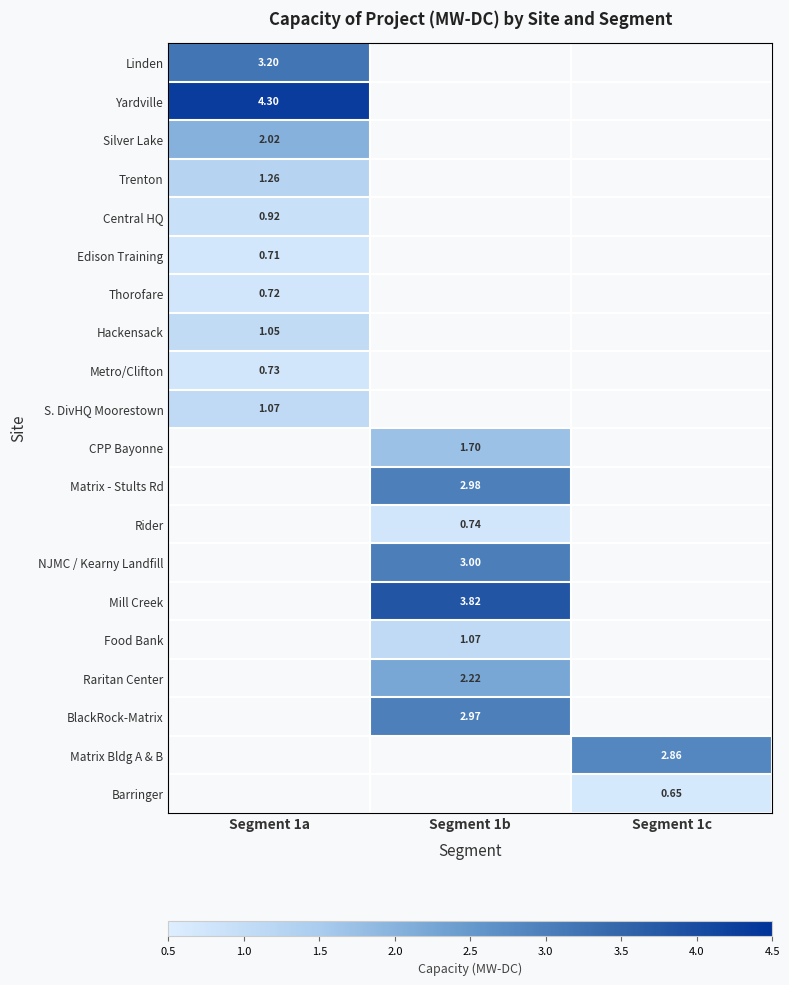

At which category does the chart reach its minimum across all series?

Segment 1c